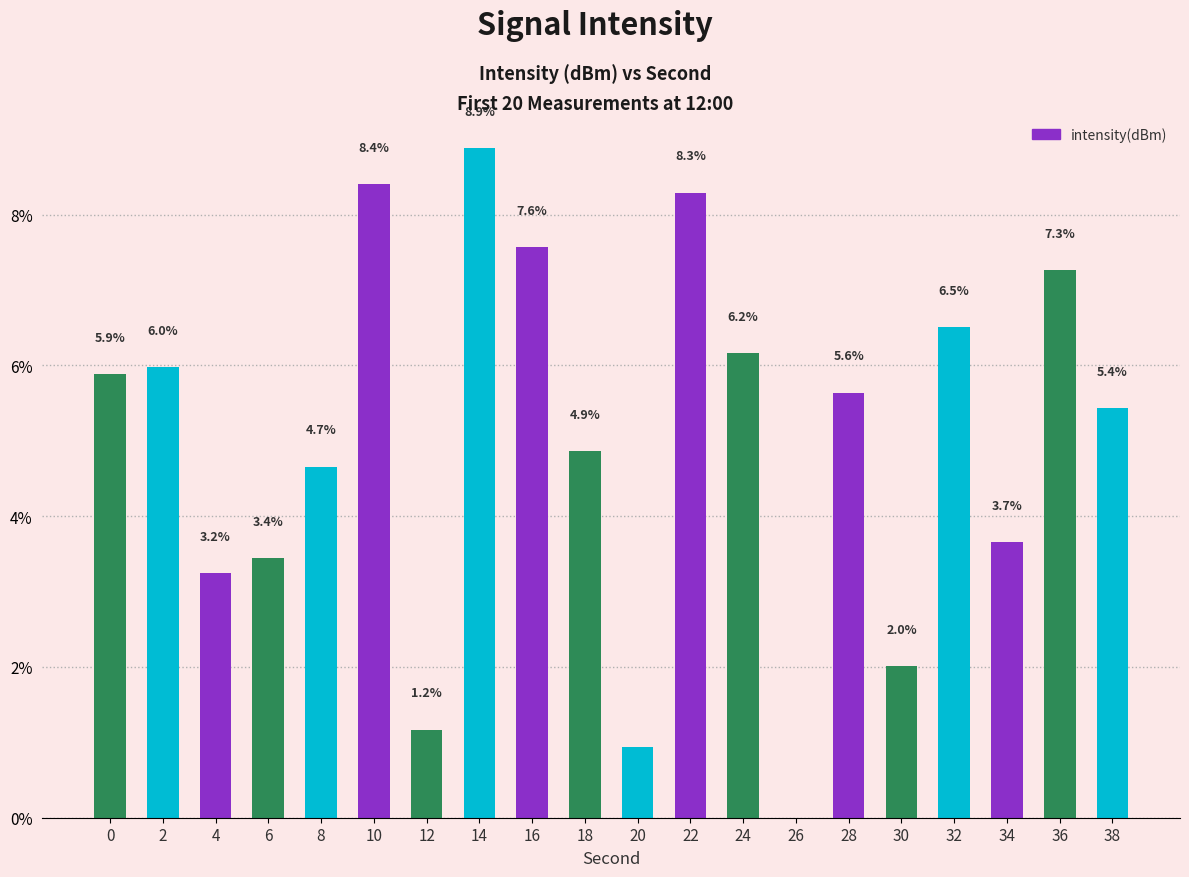

At which label is the value closest to 4?

34